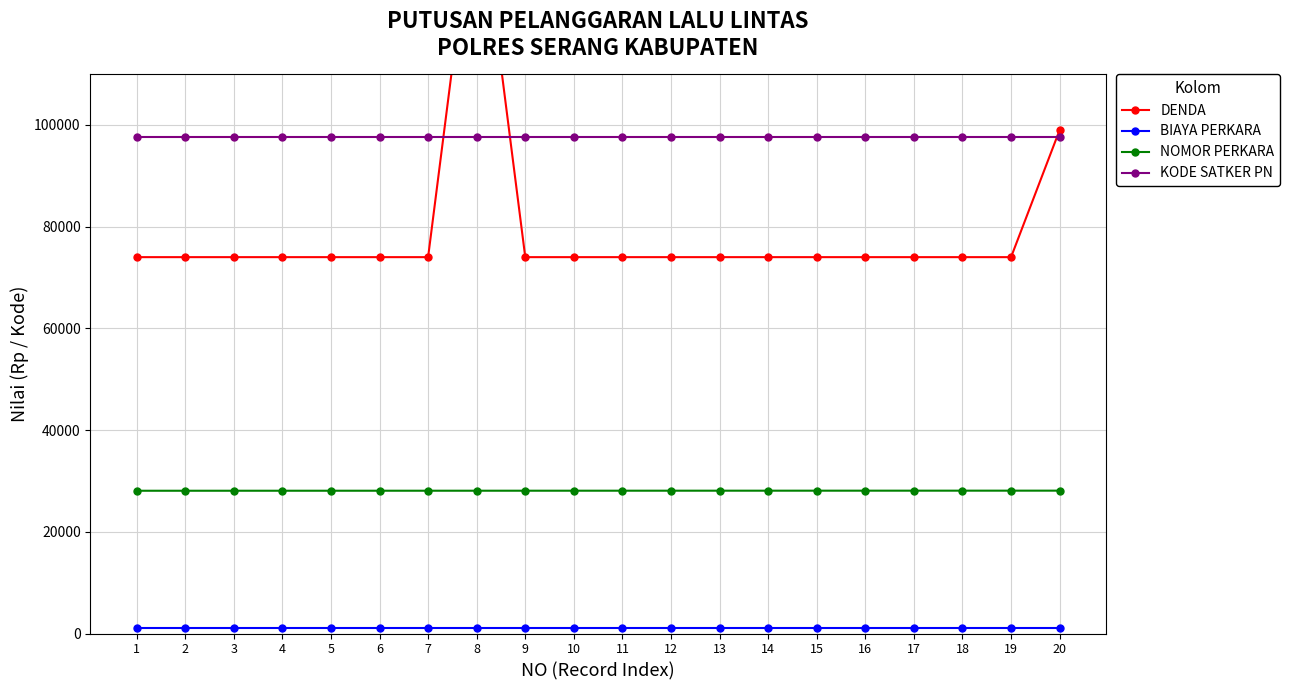

True or false: NOMOR PERKARA and DENDA intersect in this chart.

False